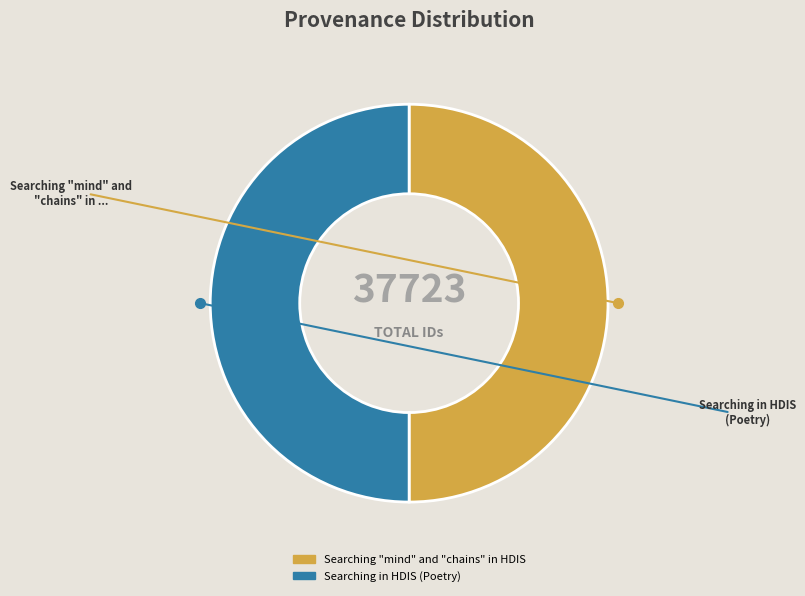

To the nearest percent, what percentage of the pie is Searching in HDIS (Poetry)?

50%